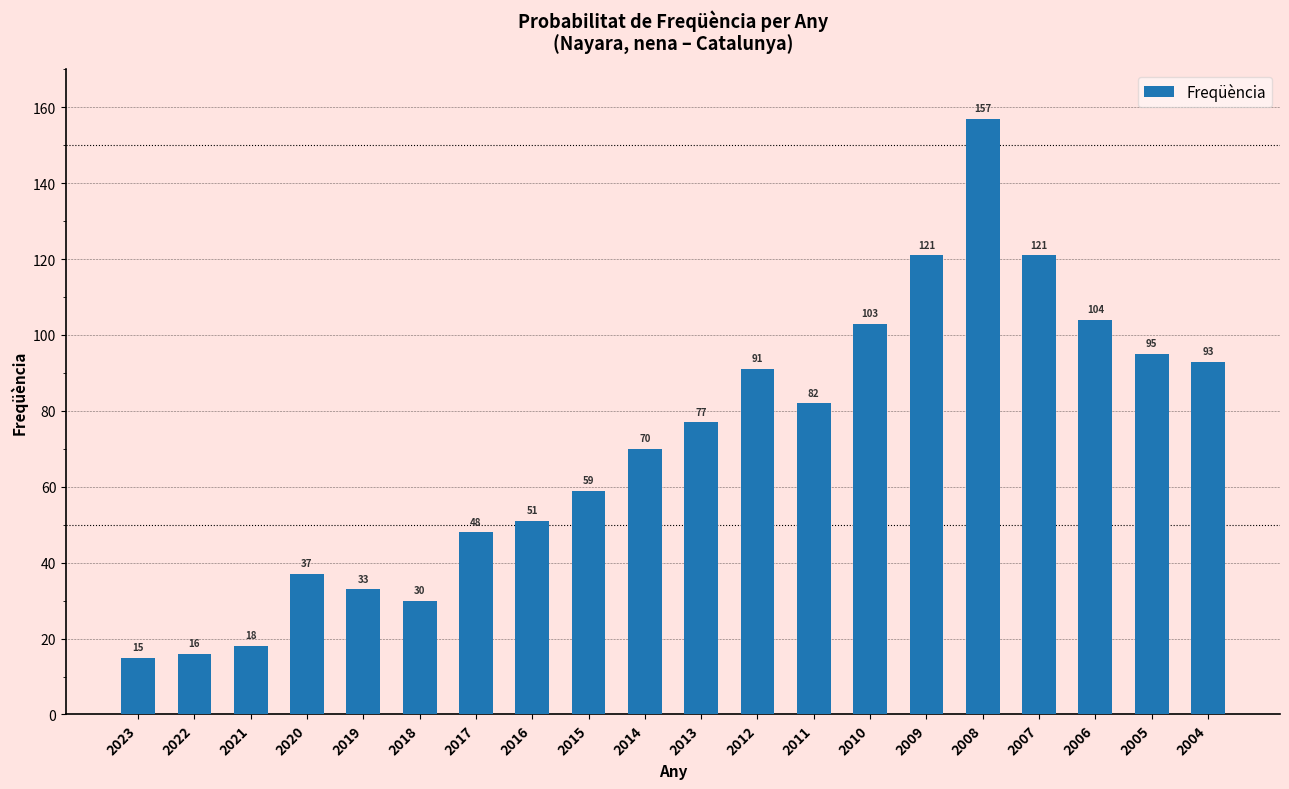

What is the value of the 13th bar from the left?

82